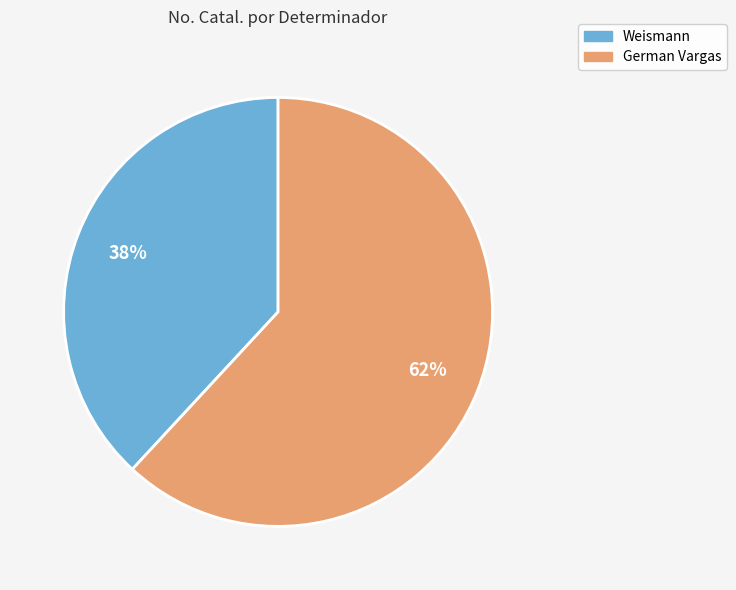

Is it true that German Vargas is 49% of the pie?

False